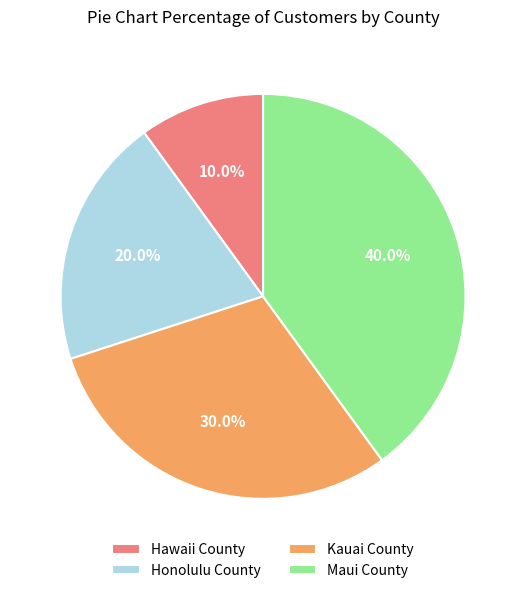

Rank the categories by value from highest to lowest.

Maui County, Kauai County, Honolulu County, Hawaii County